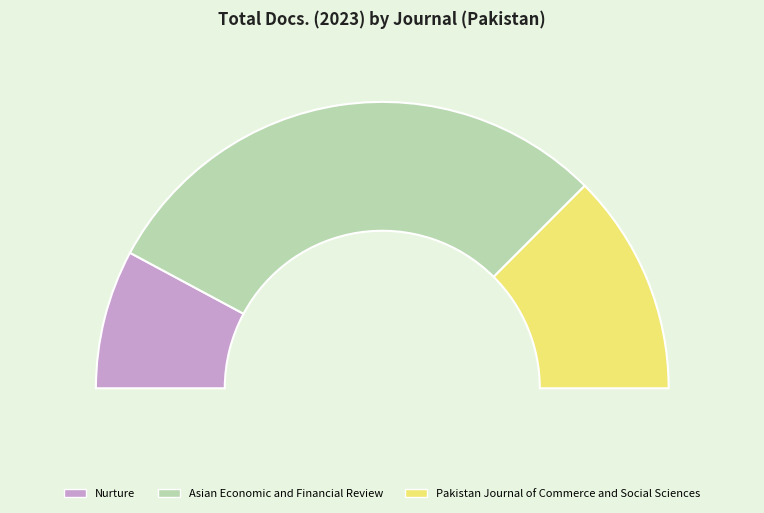

Rank the categories by value from highest to lowest.

Asian Economic and Financial Review, Pakistan Journal of Commerce and Social Sciences, Nurture